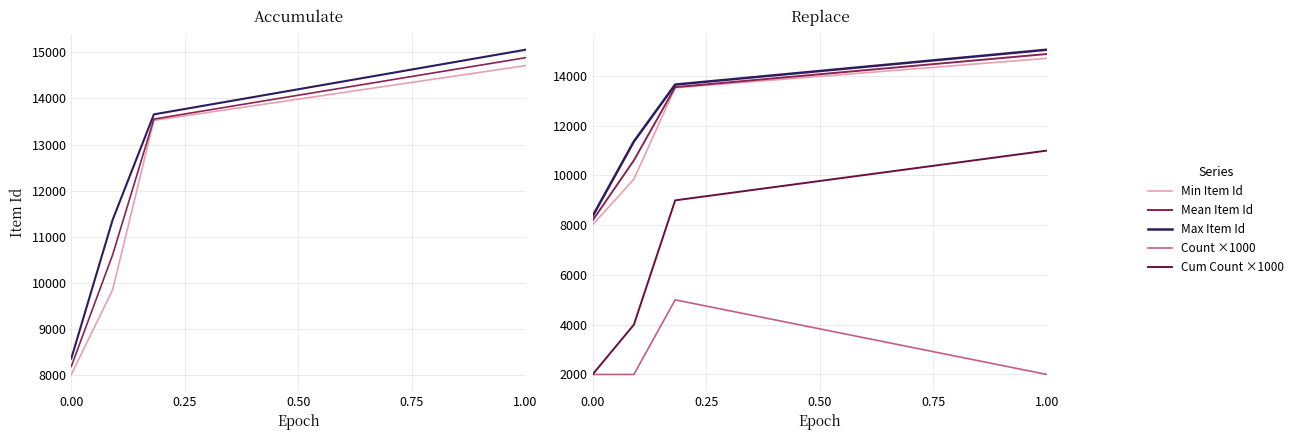

True or false: Max Item Id and Mean Item Id cross at least once.

False